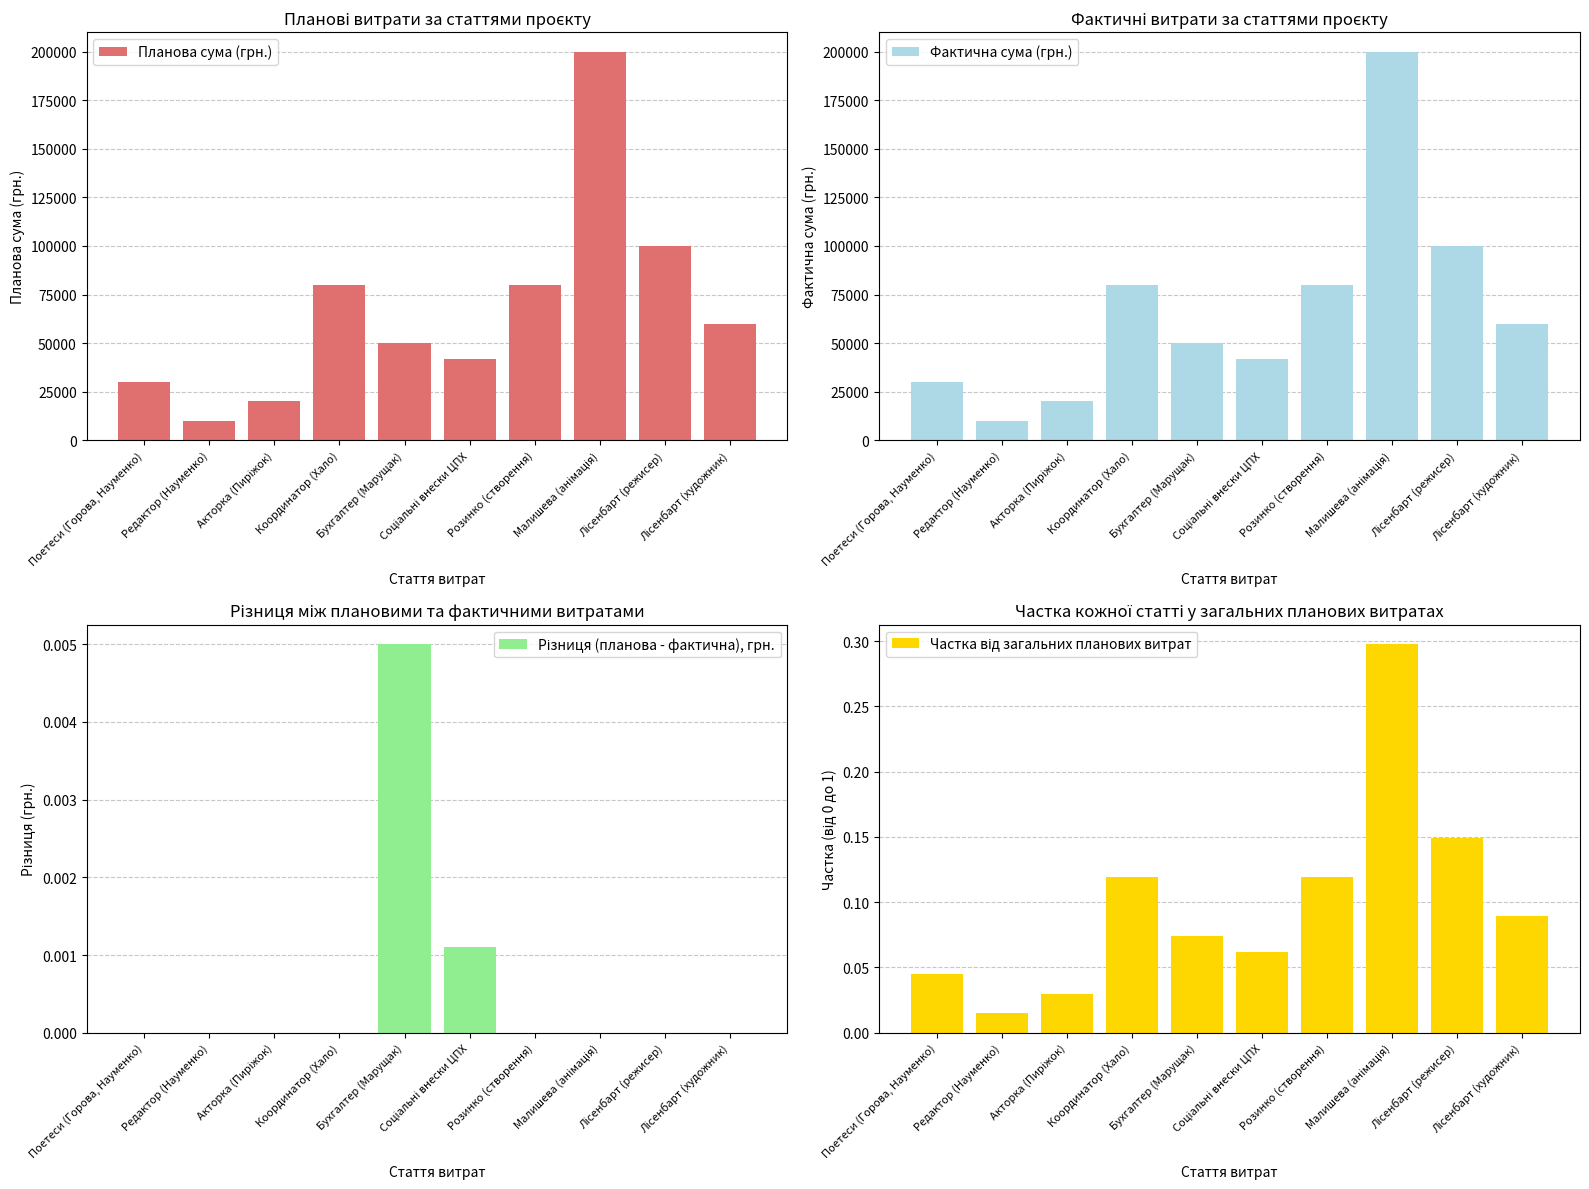

Which series changed the most between Соціальні внески ЦПХ and Лісенбарт (режисер)?

Фактична сума (грн.)